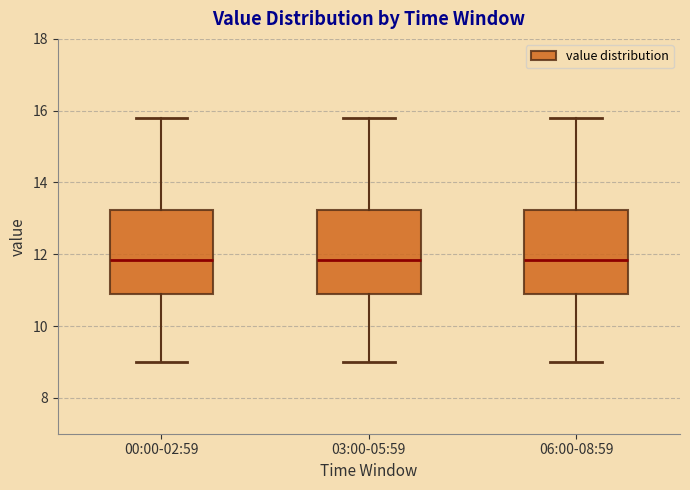

Reading left to right, transcribe this box plot: for each box, give where its median line is, the range the box spans, and where its two whiskers end, as read against the y-axis. The values are not printed on the chart, so give them approximately, as read against the axis.

00:00-02:59: median 11.8, box 11.0 to 13.2, whiskers 9.0 to 15.8
03:00-05:59: median 11.8, box 11.0 to 13.2, whiskers 9.0 to 15.8
06:00-08:59: median 11.8, box 11.0 to 13.2, whiskers 9.0 to 15.8